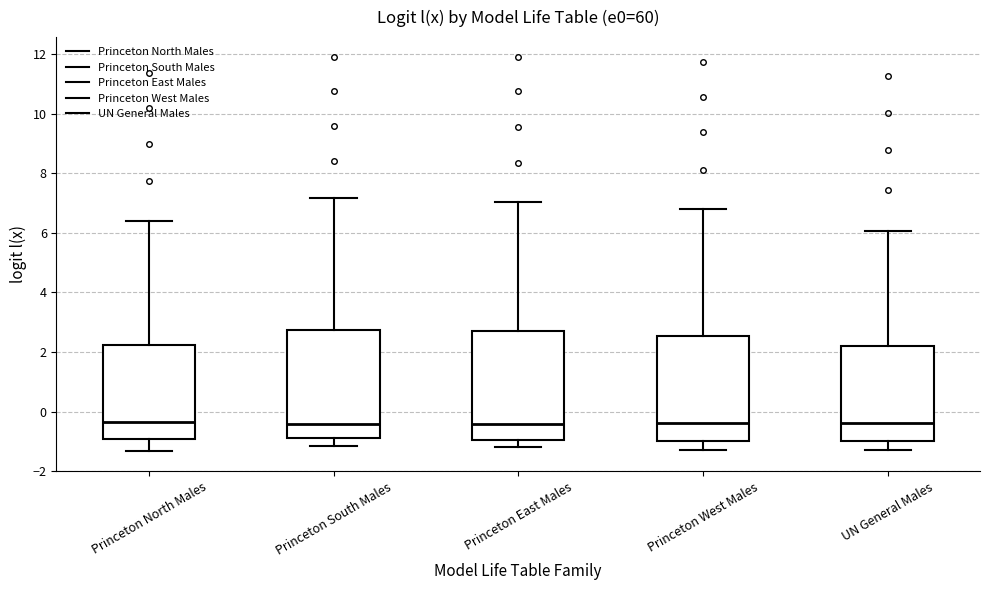

Reading left to right, read every box against the y-axis: the position of its median line, the range the box covers, and the ends of its whiskers. The values are not printed on the chart, so give them approximately, as read against the axis.

Princeton North Males: median -0.4, box -1.0 to 2.2, whiskers -1.4 to 6.4
Princeton South Males: median -0.4, box -0.8 to 2.8, whiskers -1.2 to 7.2
Princeton East Males: median -0.4, box -1.0 to 2.8, whiskers -1.2 to 7.0
Princeton West Males: median -0.4, box -1.0 to 2.6, whiskers -1.4 to 6.8
UN General Males: median -0.4, box -1.0 to 2.2, whiskers -1.2 to 6.0